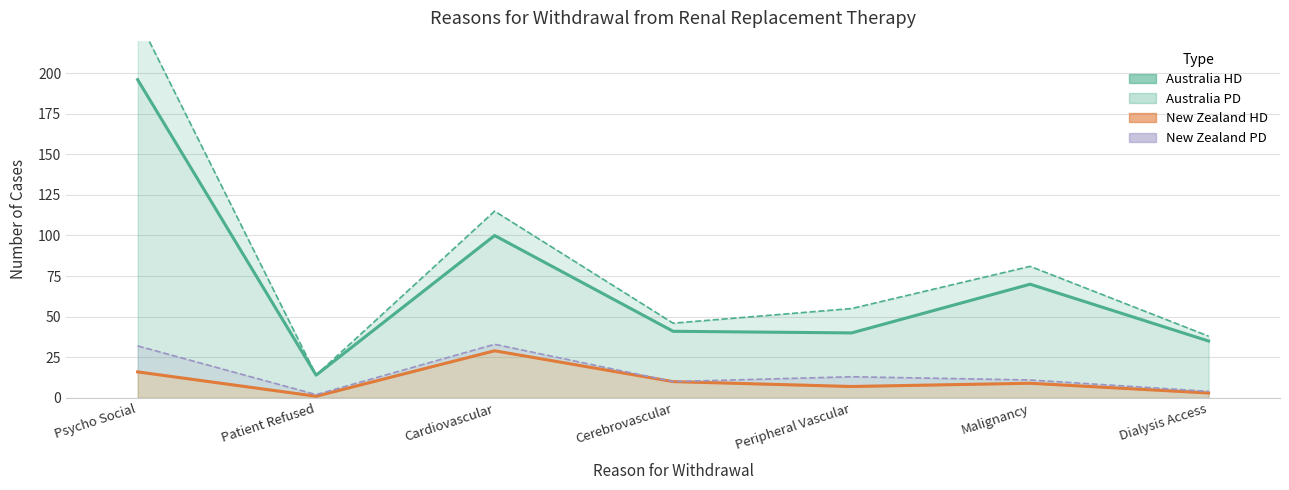

How many values in the New Zealand HD series exceed 9?

3